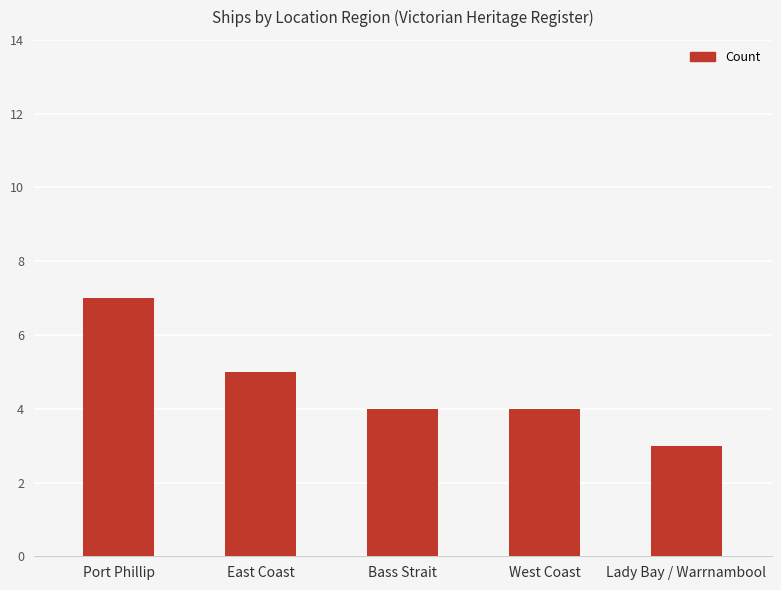

What is the sum of all values?

23